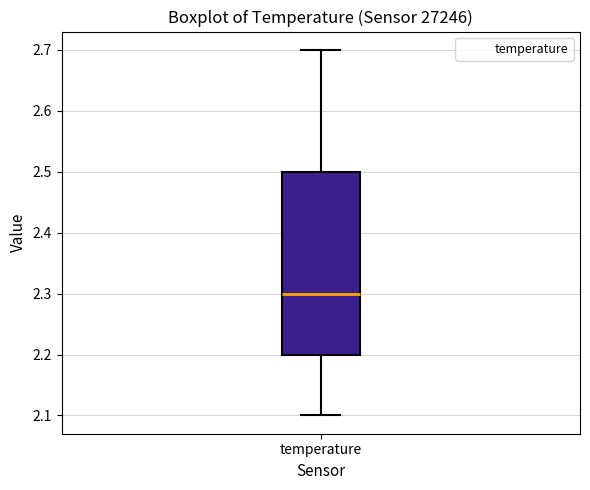

Read this box plot against the y-axis: the position of the median line, the range covered by the box, and the ends of both whiskers. The values are not printed on the chart, so give them approximately, as read against the axis.

median 2.3, box 2.2 to 2.5, whiskers 2.1 to 2.7